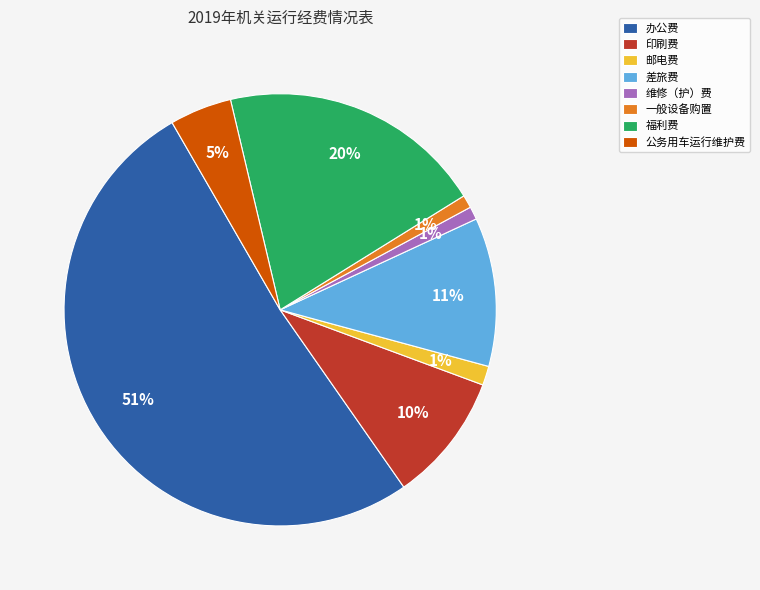

The 差旅费 slice represents 11% of the pie. True or false?

True